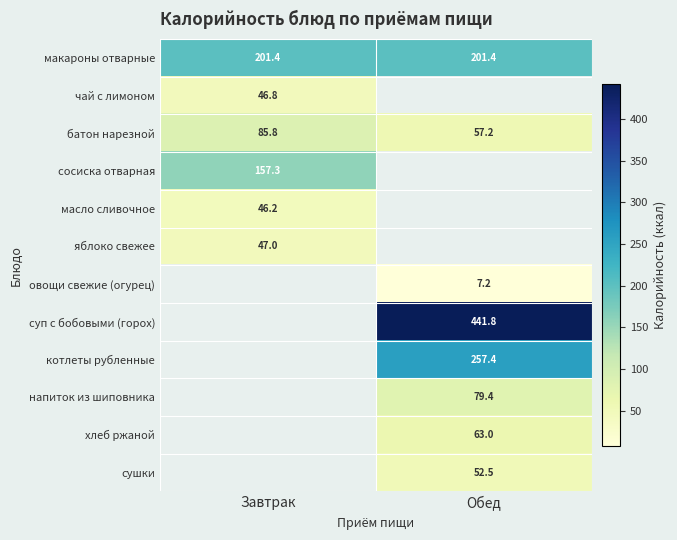

Which category has the lowest value across all series?

Обед